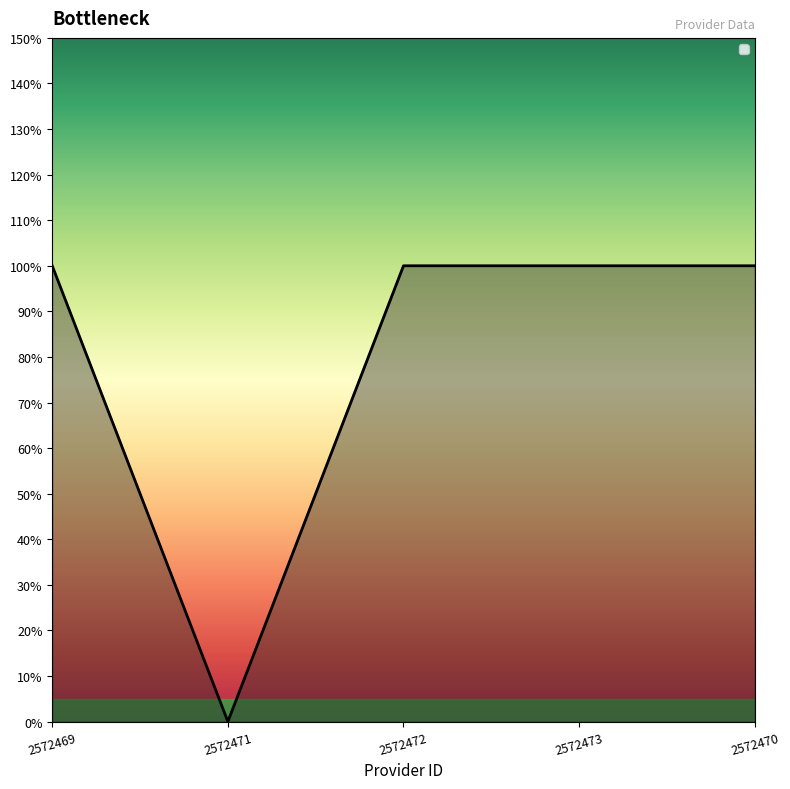

Is this an area chart (filled region under the line)?

Yes